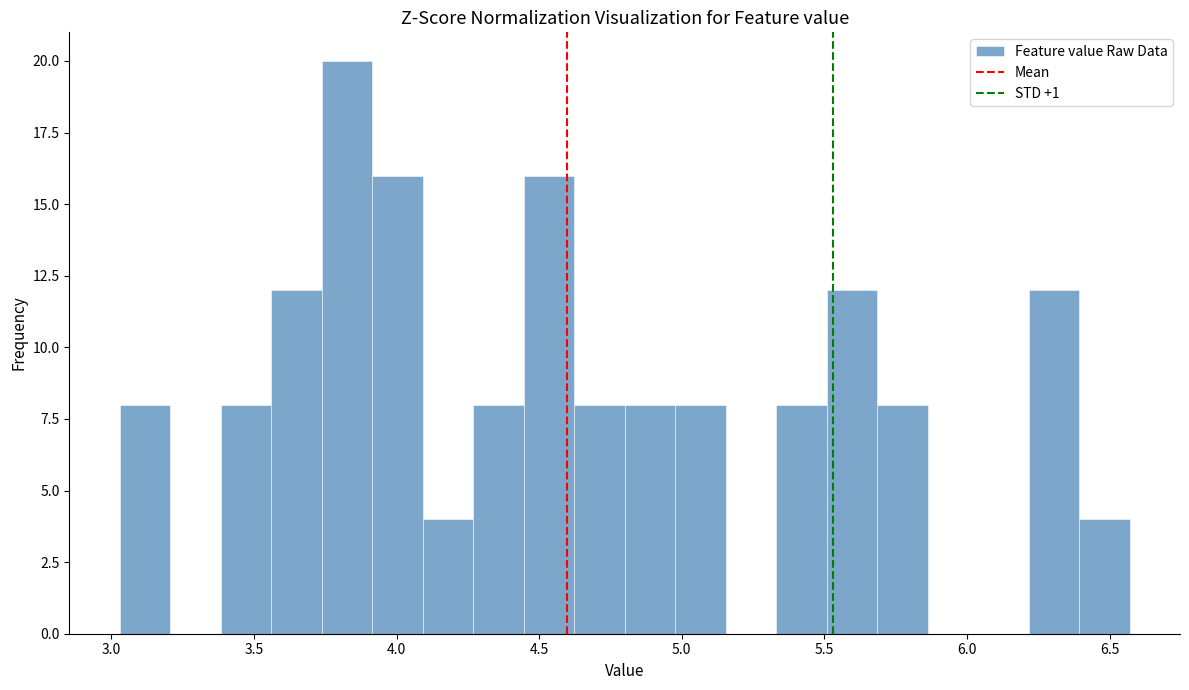

Around what value on the x-axis is the tallest bar? Give the approximate position of its centre, as read against the axis.

3.85